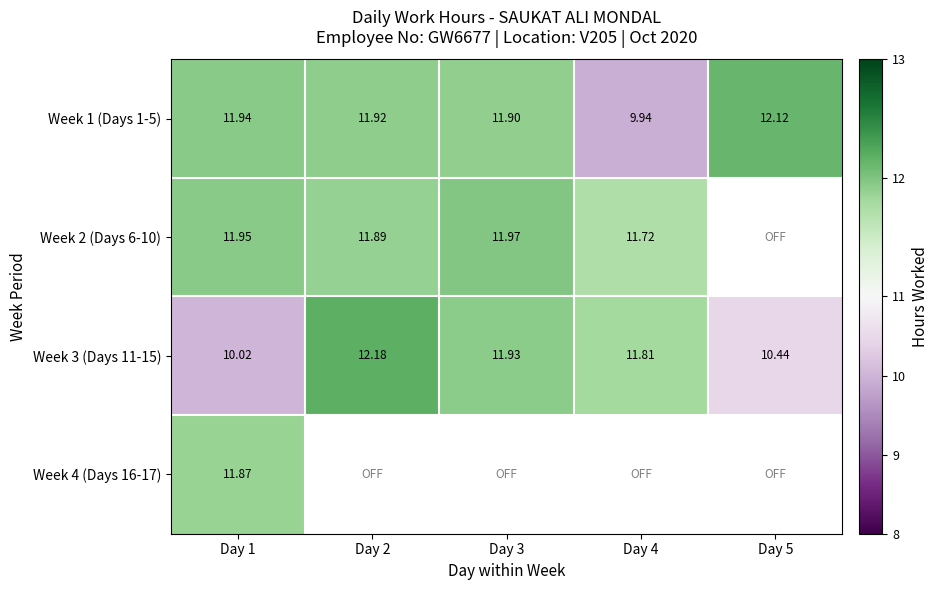

What is the maximum value for Week 4 (Days 16-17)?

11.9